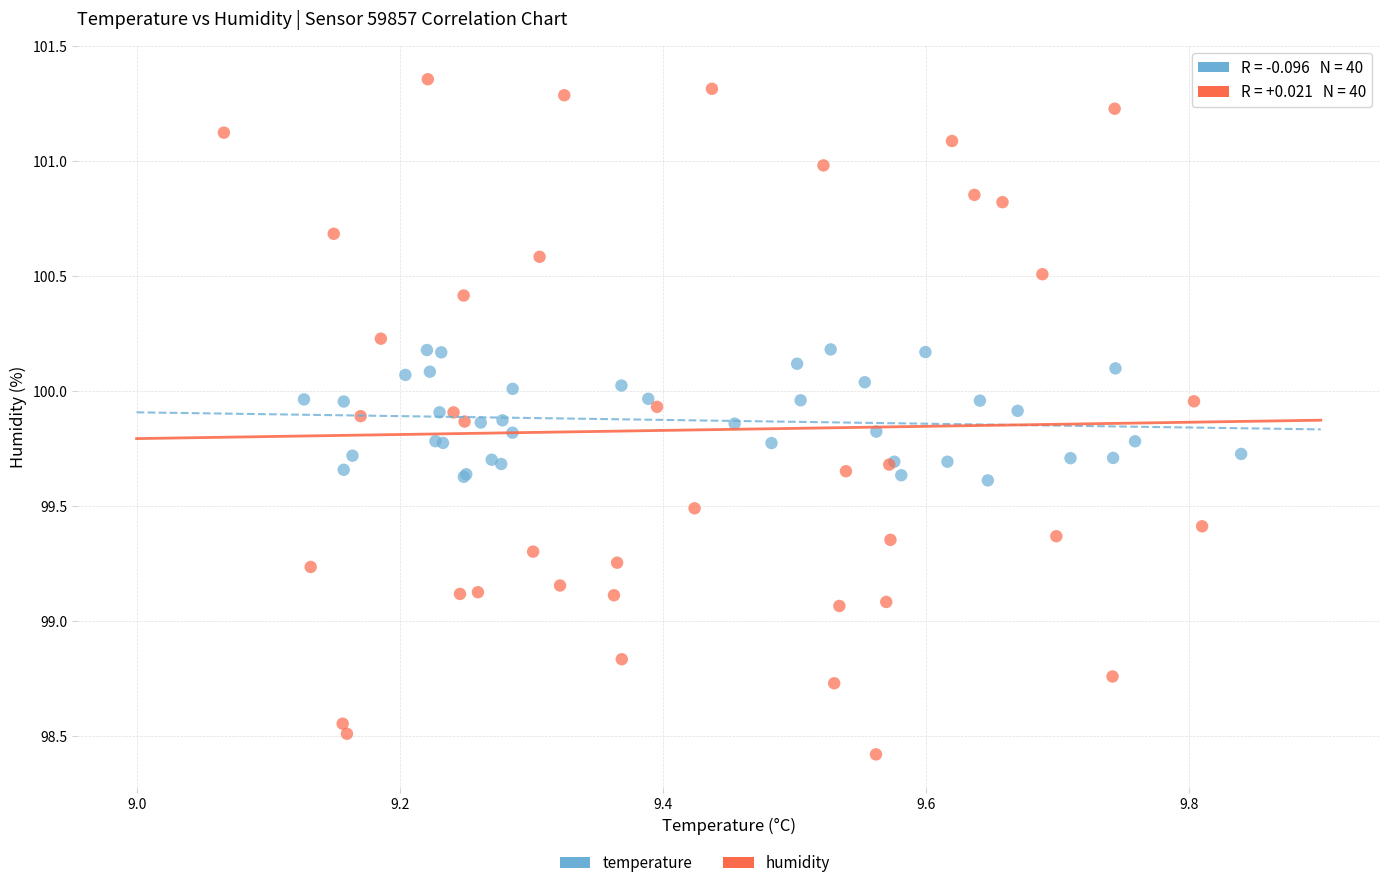

Which series reaches the minimum Y coordinate?

humidity